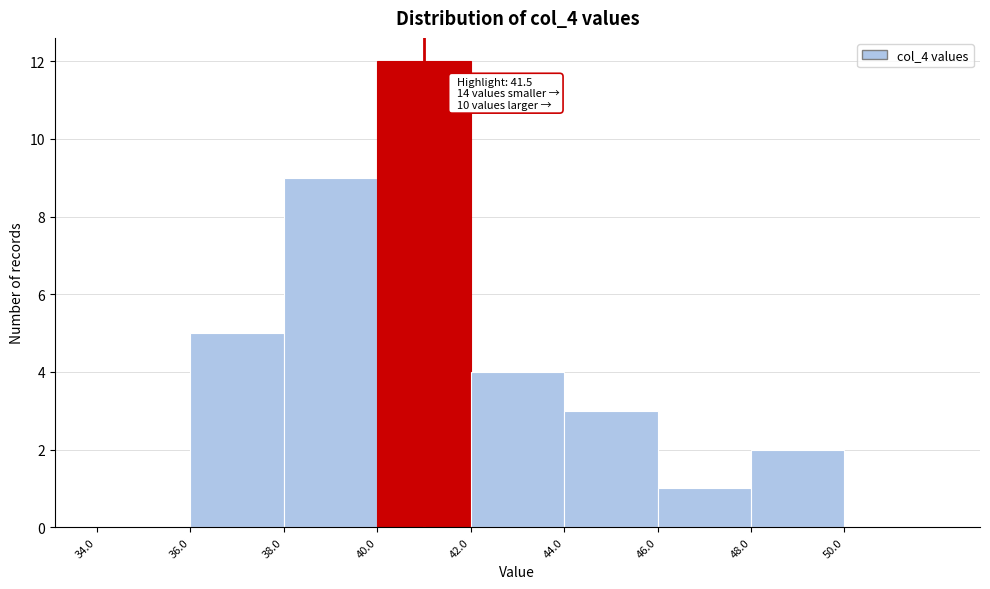

Over which range of the x-axis is the bar tallest?

40 to 42